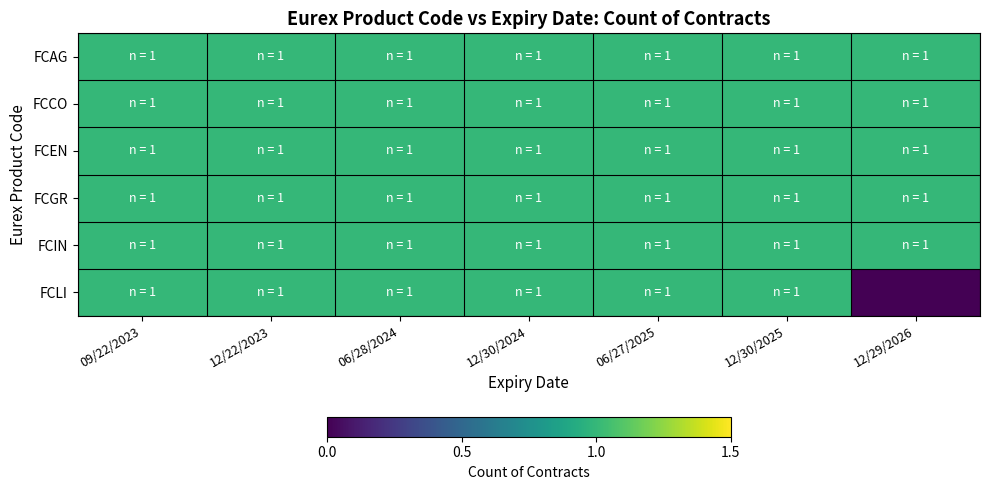

Reading left to right, transcribe all the data shown in this chart.

FCAG: 09/22/2023=1	12/22/2023=1	06/28/2024=1	12/30/2024=1	06/27/2025=1	12/30/2025=1	12/29/2026=1
FCCO: 09/22/2023=1	12/22/2023=1	06/28/2024=1	12/30/2024=1	06/27/2025=1	12/30/2025=1	12/29/2026=1
FCEN: 09/22/2023=1	12/22/2023=1	06/28/2024=1	12/30/2024=1	06/27/2025=1	12/30/2025=1	12/29/2026=1
FCGR: 09/22/2023=1	12/22/2023=1	06/28/2024=1	12/30/2024=1	06/27/2025=1	12/30/2025=1	12/29/2026=1
FCIN: 09/22/2023=1	12/22/2023=1	06/28/2024=1	12/30/2024=1	06/27/2025=1	12/30/2025=1	12/29/2026=1
FCLI: 09/22/2023=1	12/22/2023=1	06/28/2024=1	12/30/2024=1	06/27/2025=1	12/30/2025=1	12/29/2026=0